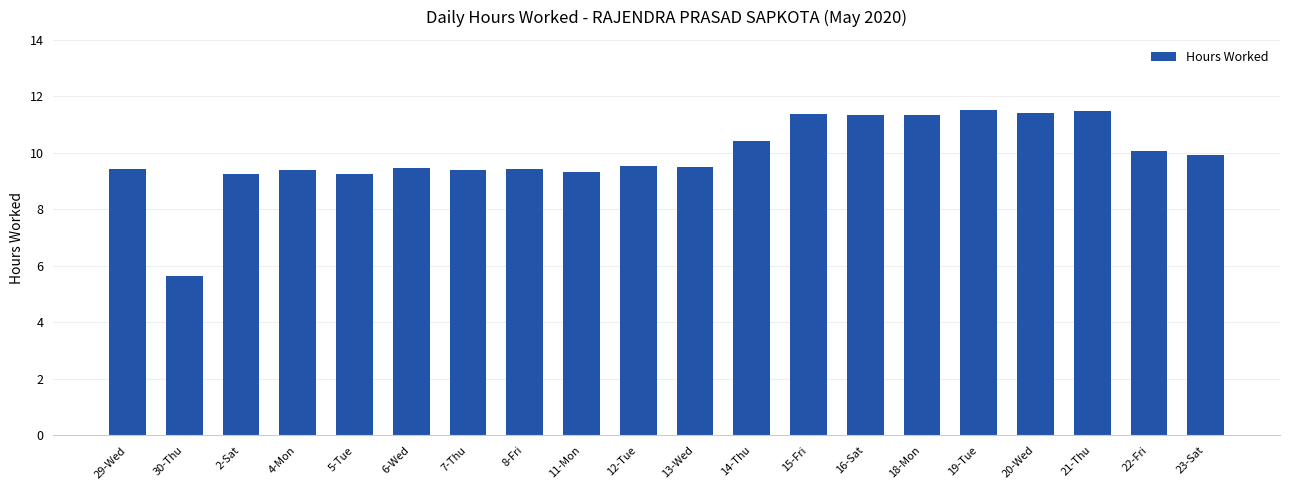

Count the number of values greater than 9.

19